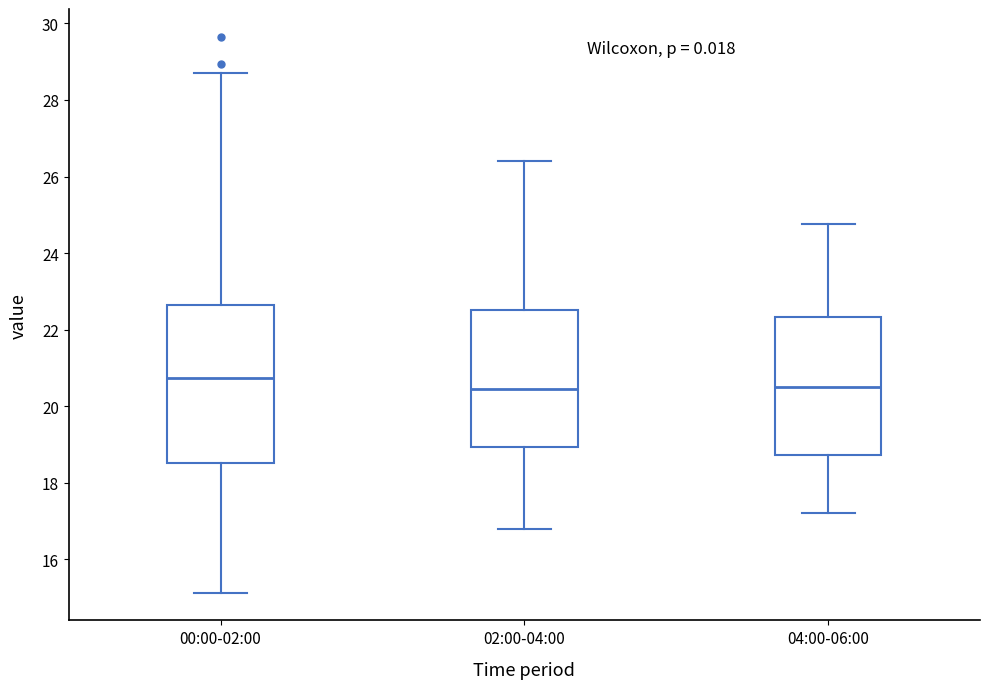

Where does the median line of the box for 02:00-04:00 sit on the y-axis? The values are not printed on the chart, so give them approximately, as read against the axis.

20.4